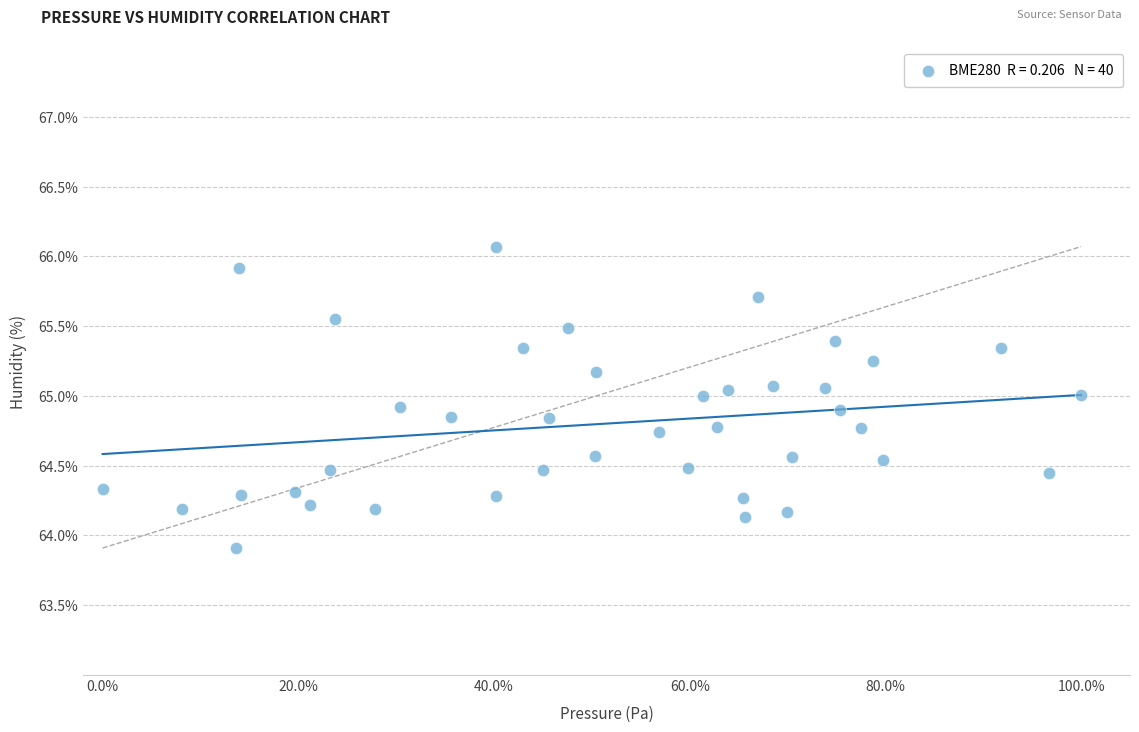

What is the range of Y values (max minus min)?

2.2